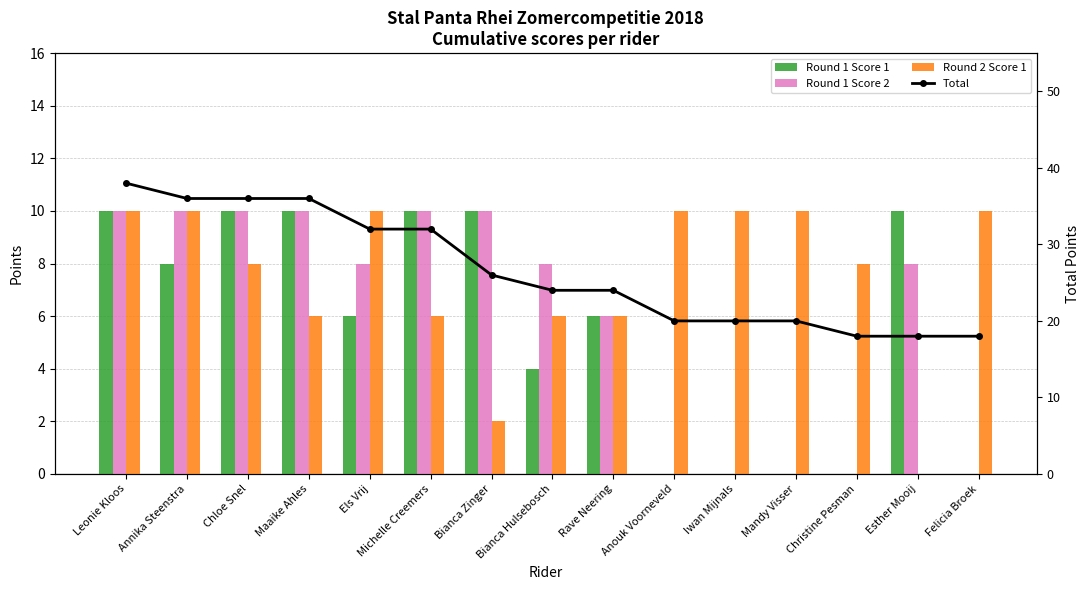

List the labels in order of Round 2 Score 1 value, smallest first.

Esther Mooij, Bianca Zinger, Maaike Ahles, Michelle Creemers, Bianca Hulsebosch, Rave Neering, Chloe Snel, Christine Pesman, Leonie Kloos, Annika Steenstra, Els Vrij, Anouk Voorneveld, Iwan Mijnals, Mandy Visser, Felicia Broek